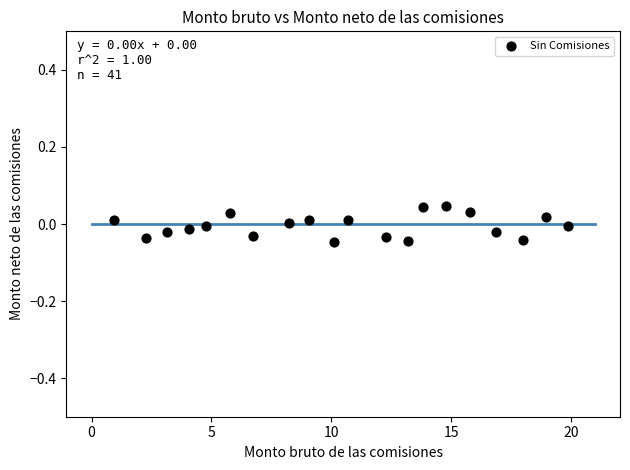

How many data points are displayed?

20